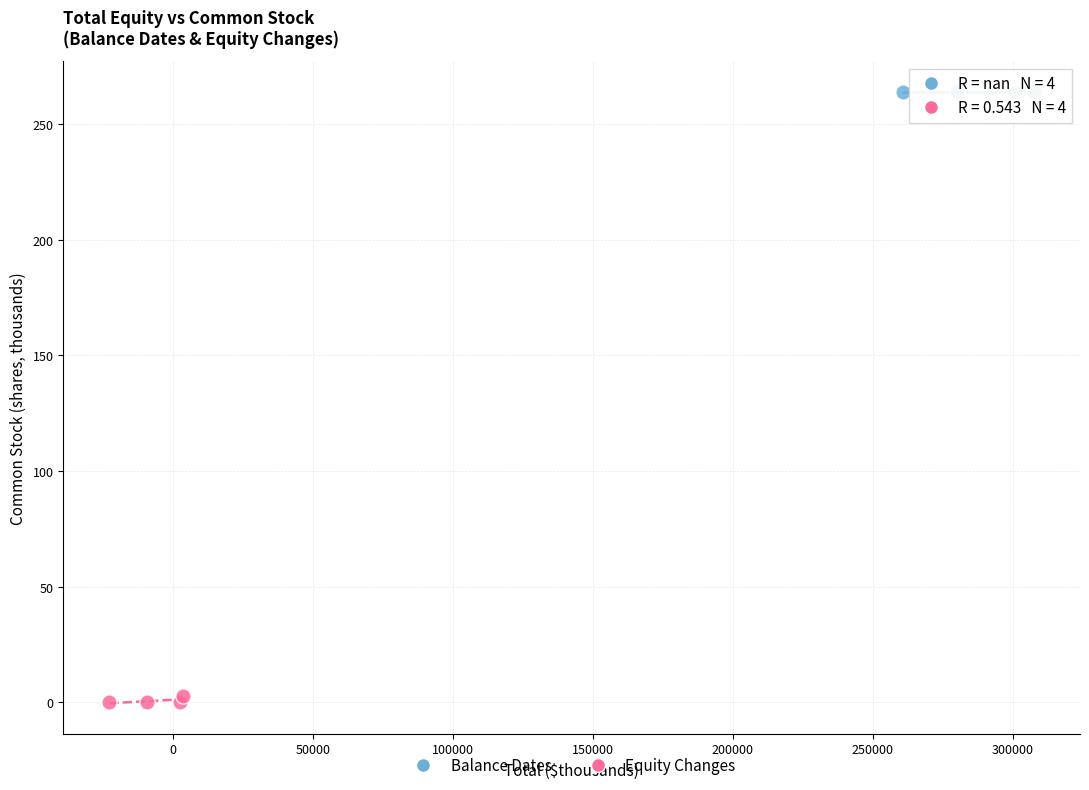

What are all the series names shown in the legend?

Balance Dates, Equity Changes